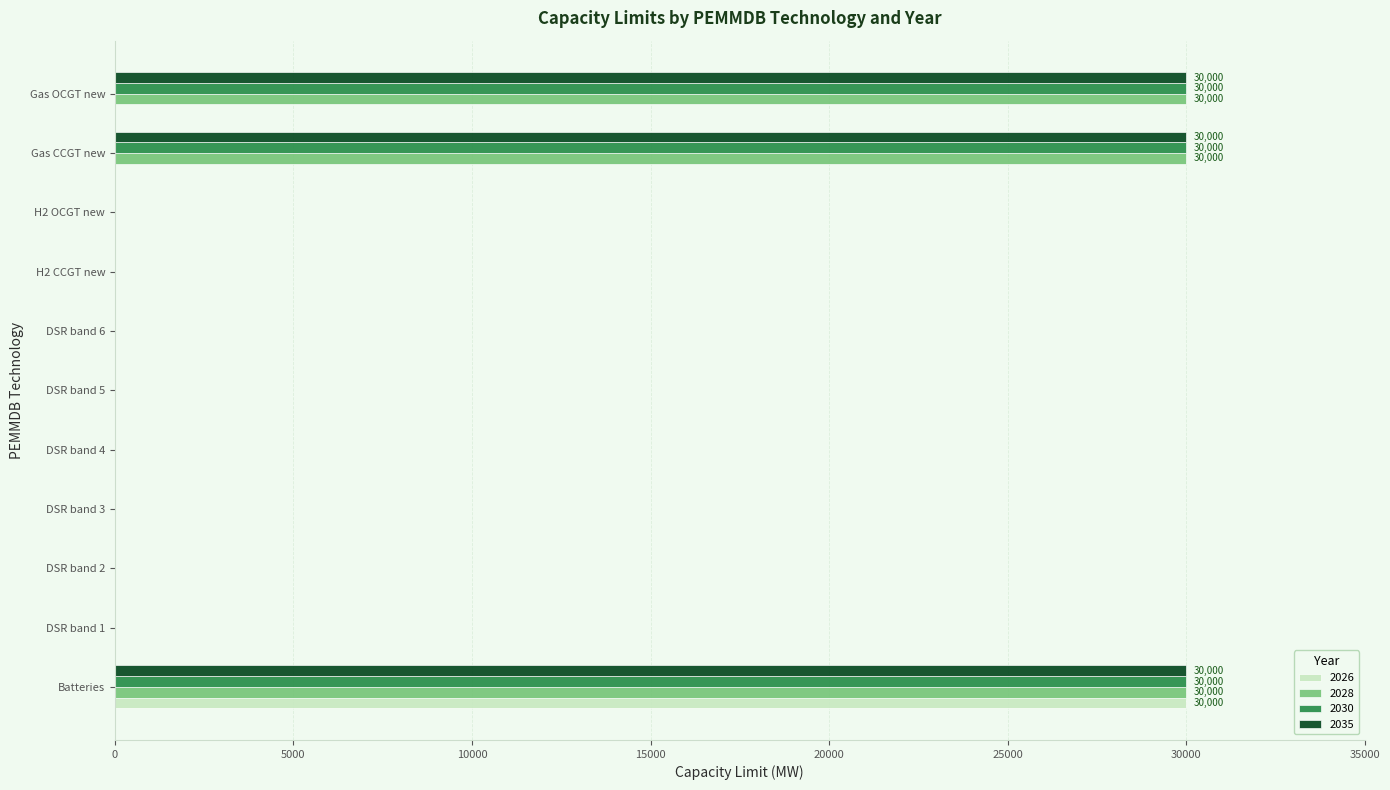

How many data points does each series have?

11